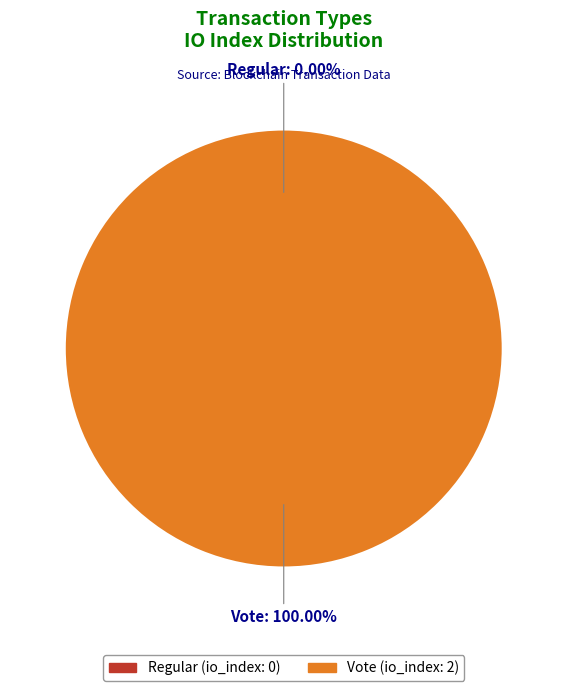

Is the sum of Vote and Regular greater than half?

Yes